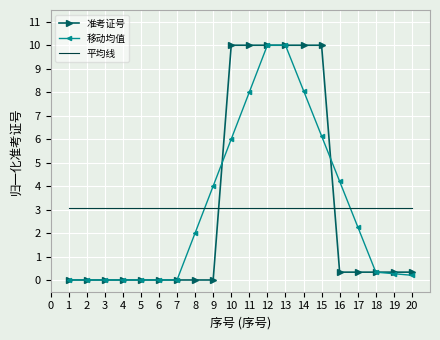

What is the average value of the 准考证号 series?

3.1